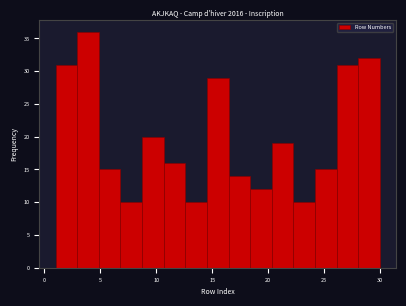

Around what value on the x-axis is the tallest bar? Give the approximate position of its centre, as read against the axis.

4.0